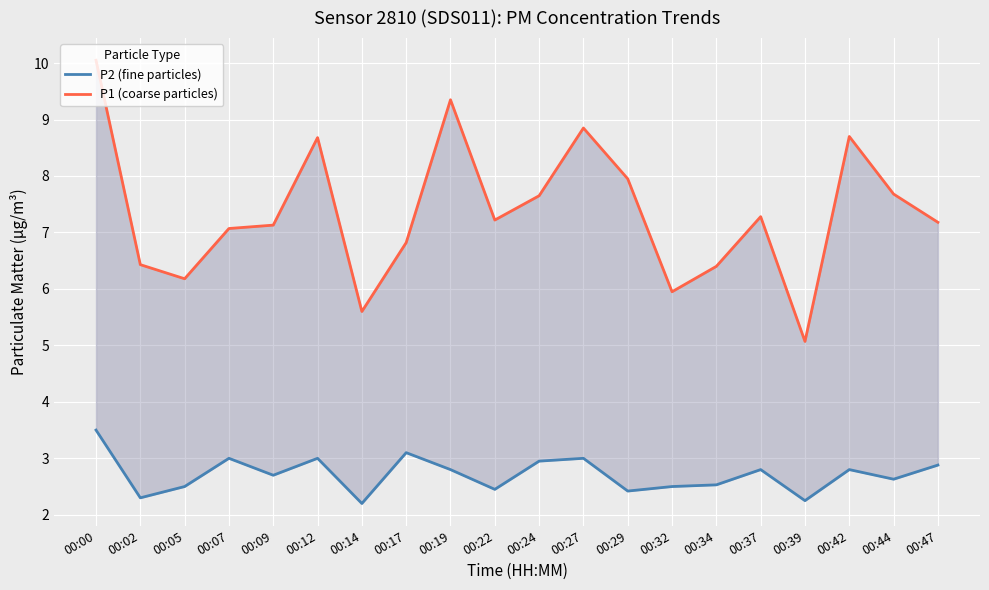

Where does the P1 (coarse particles) series first go above 7?

00:00